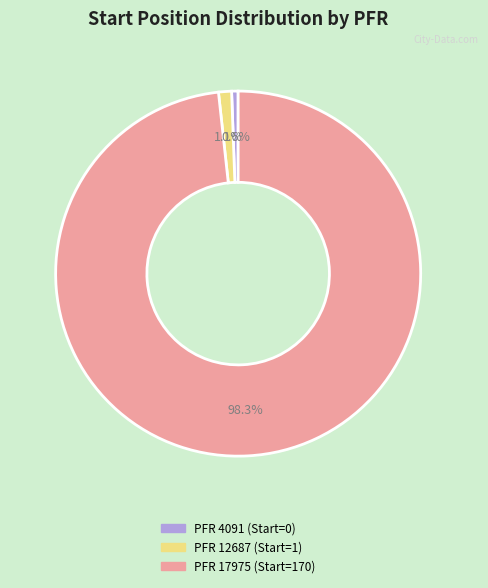

Is there any slice that represents more than half of the pie?

Yes